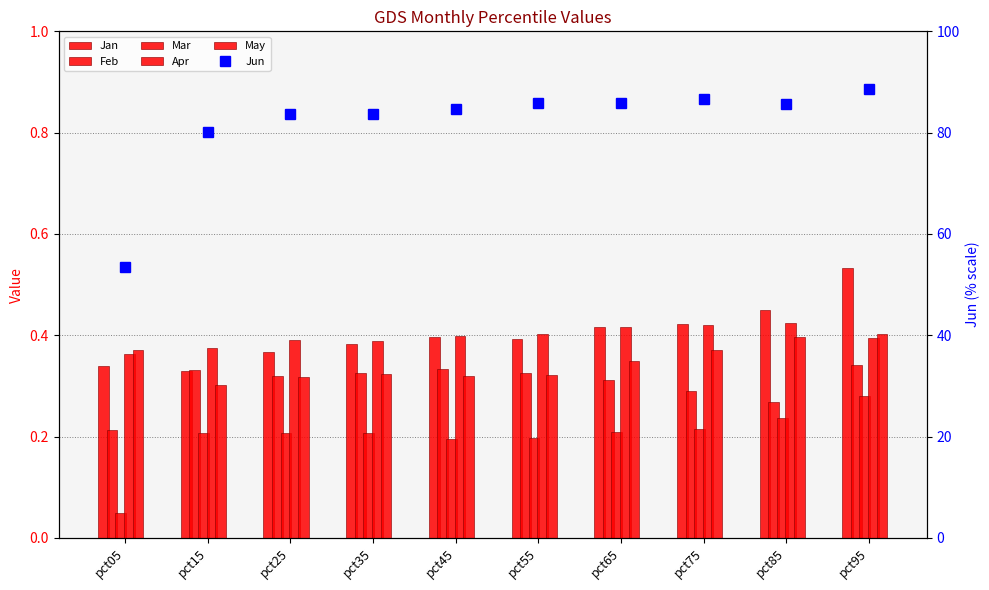

What is the difference between the highest and lowest values at pct45?

84.4